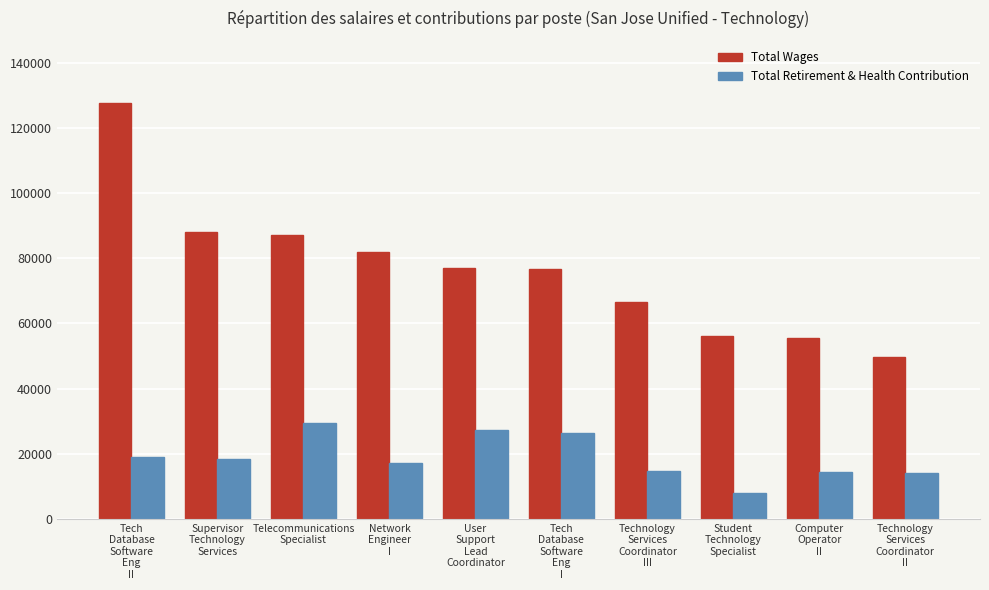

What is the value of the Total Wages bar at the 1st from the left?

127733